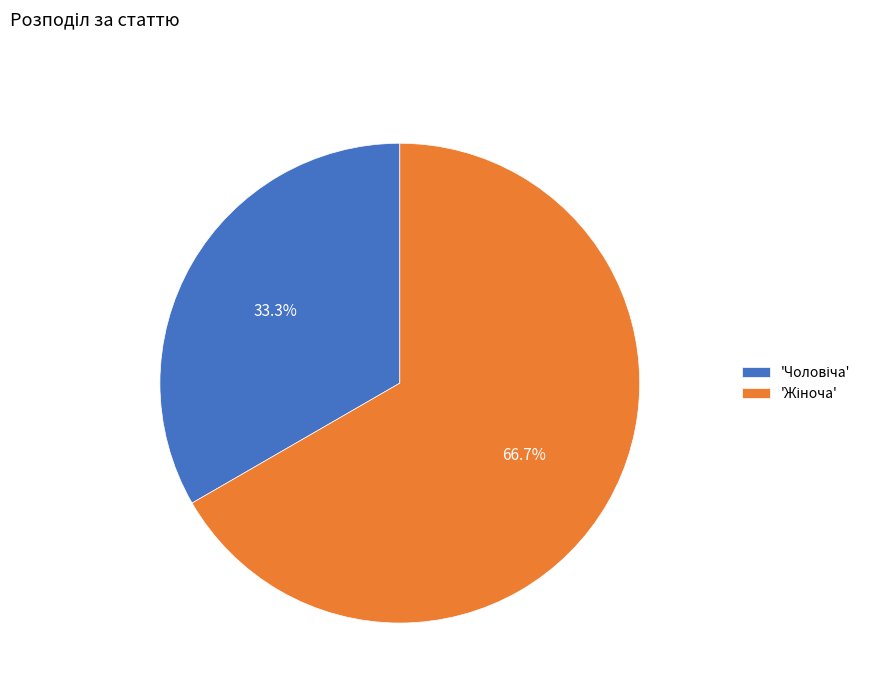

Is there a majority slice in this chart?

Yes